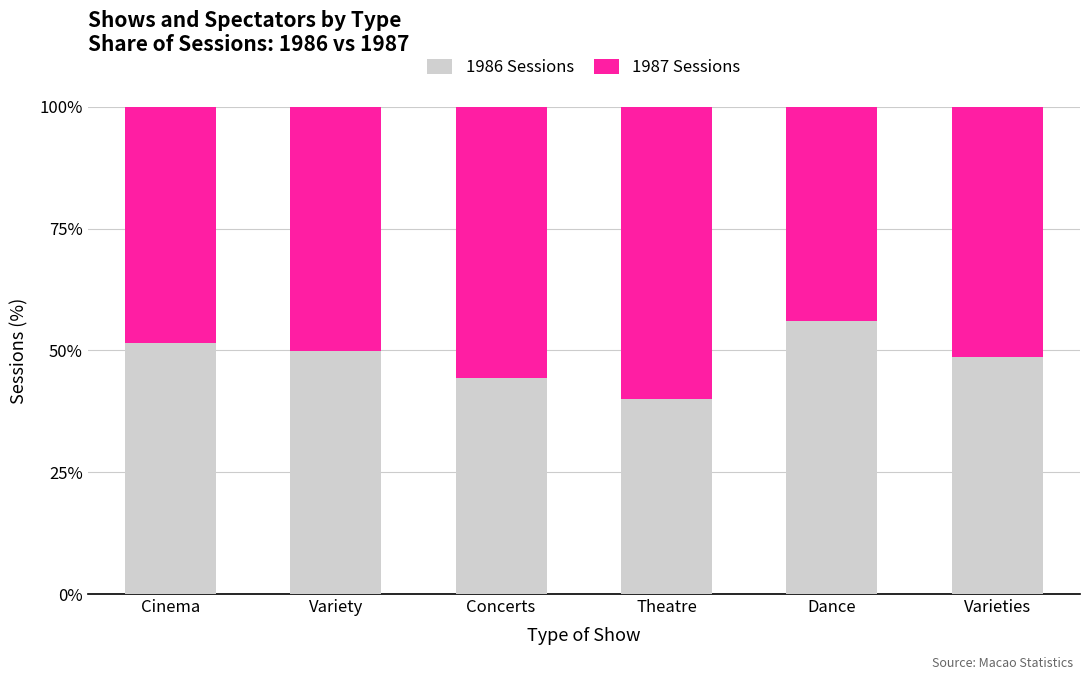

What is the total value across all series at Concerts?

100.0